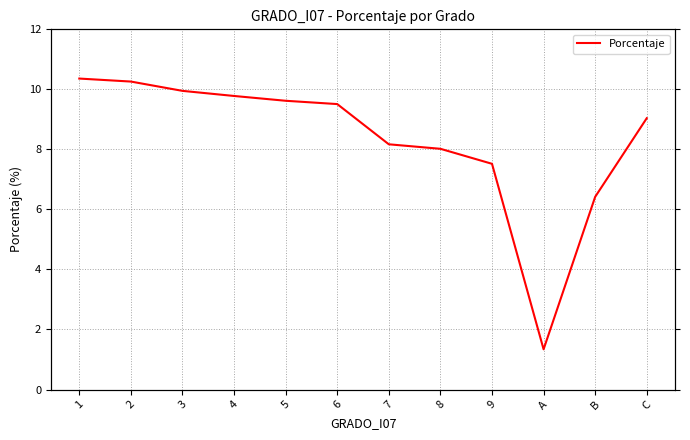

True or false: there are more than 0 points higher than both neighbors.

False